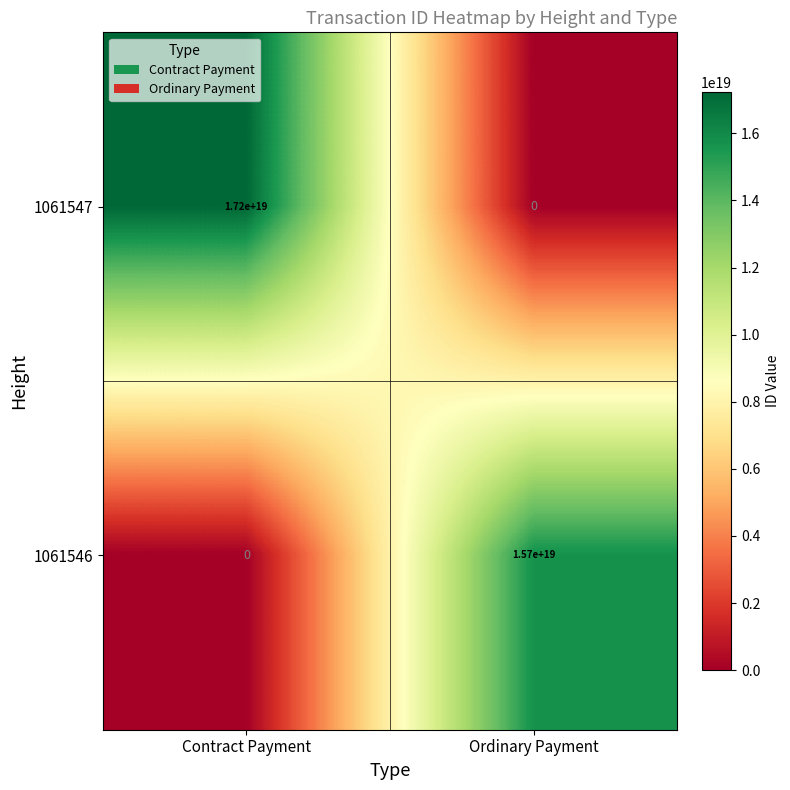

At which category is the sum across all series the highest?

Contract Payment